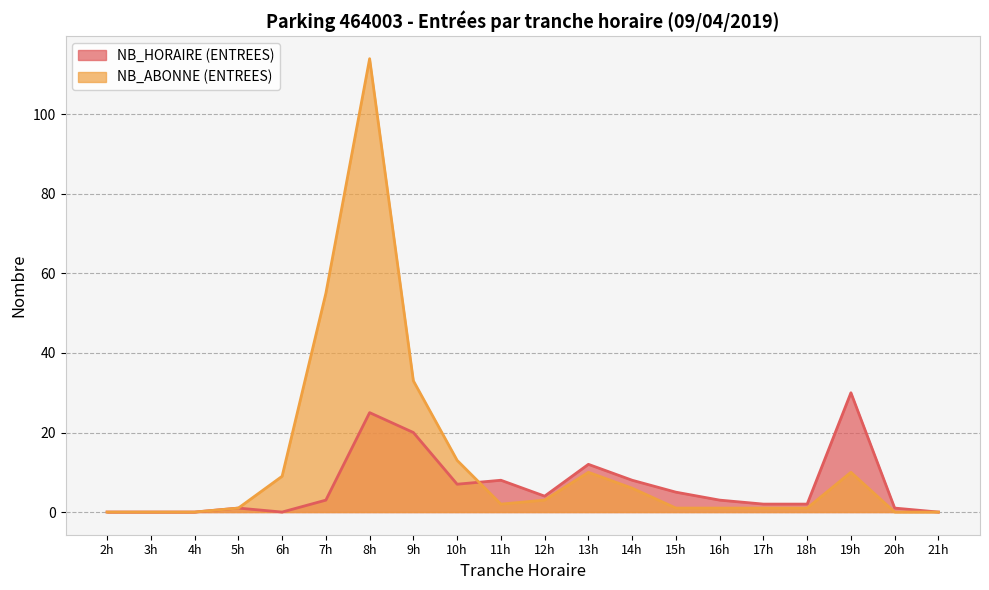

How many values in the NB_HORAIRE (ENTREES) series exceed 3?

9